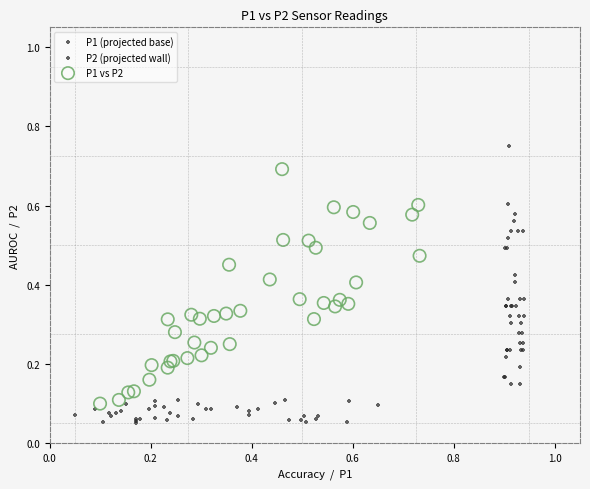

Which series contains the highest Y value?

P2 (projected wall)